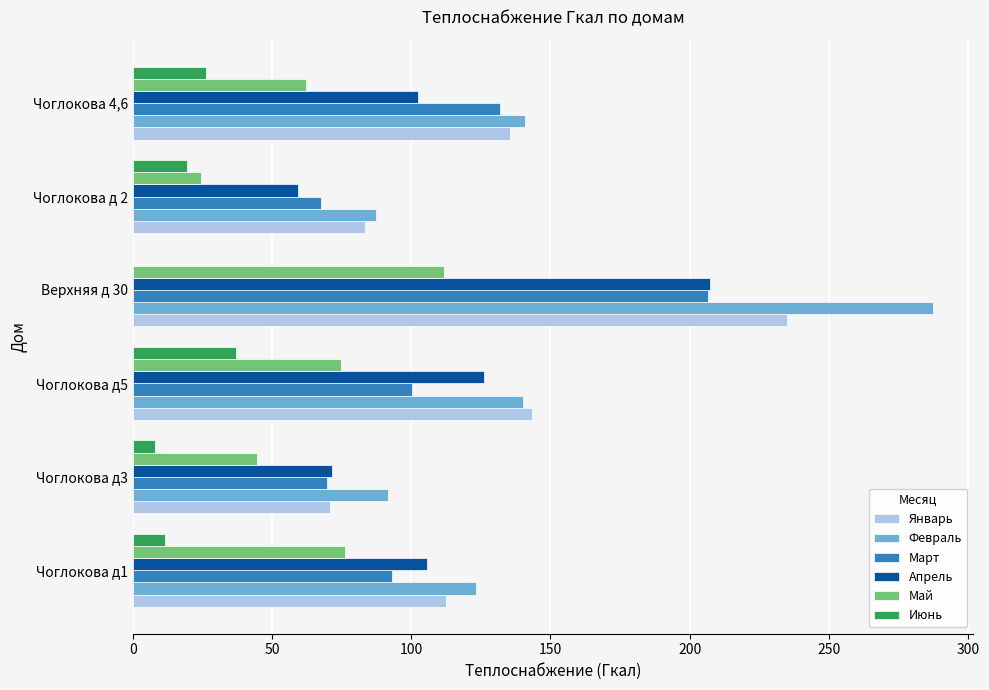

Is it true that Май equals 172.8 at Верхняя д 30?

False